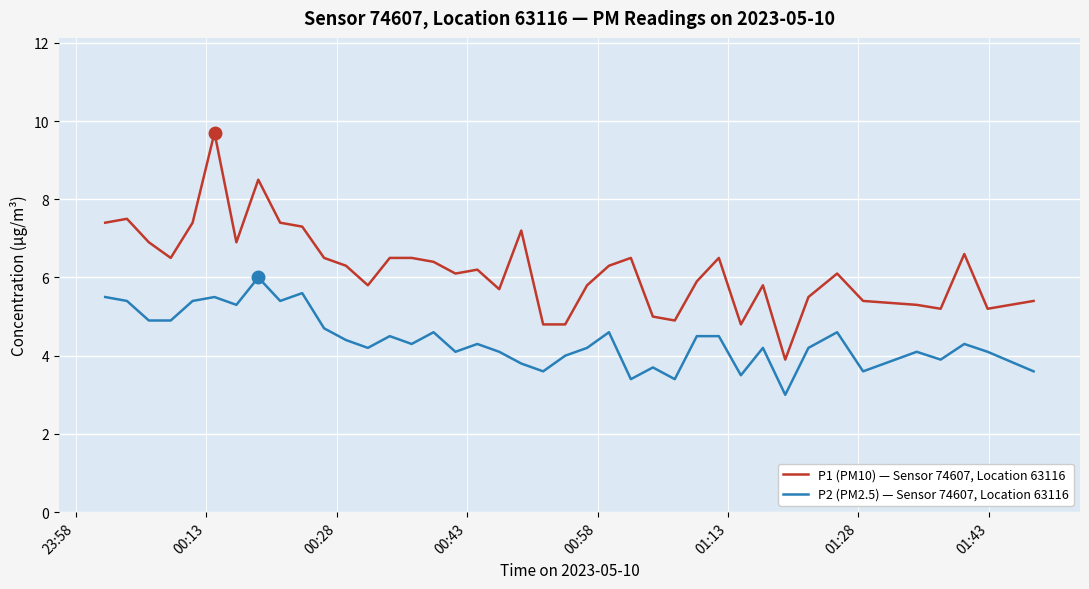

What is the difference between the maximum and minimum values in the P2 (PM2.5) — Sensor 74607, Location 63116 series?

3.0